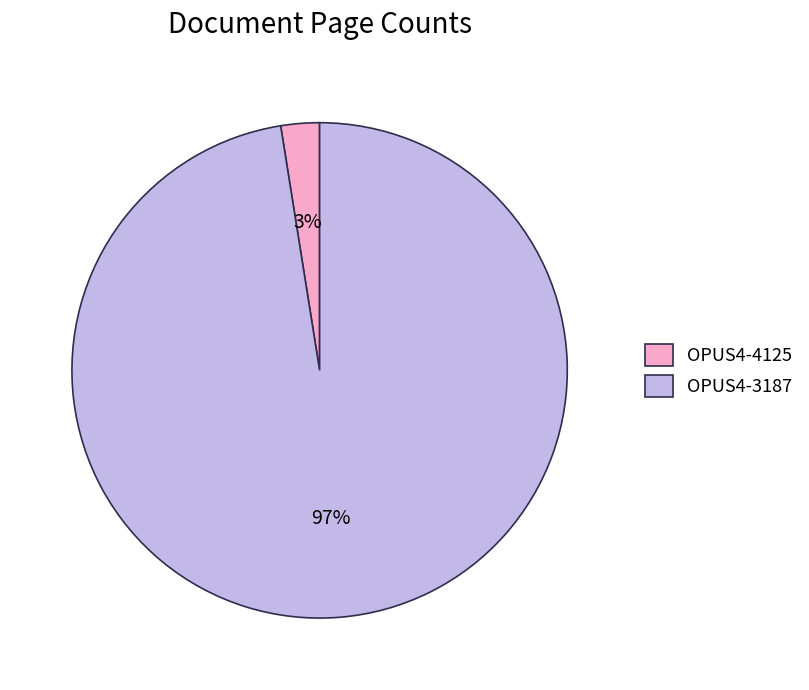

Combined, do OPUS4-3187 and OPUS4-4125 account for over 50%?

Yes